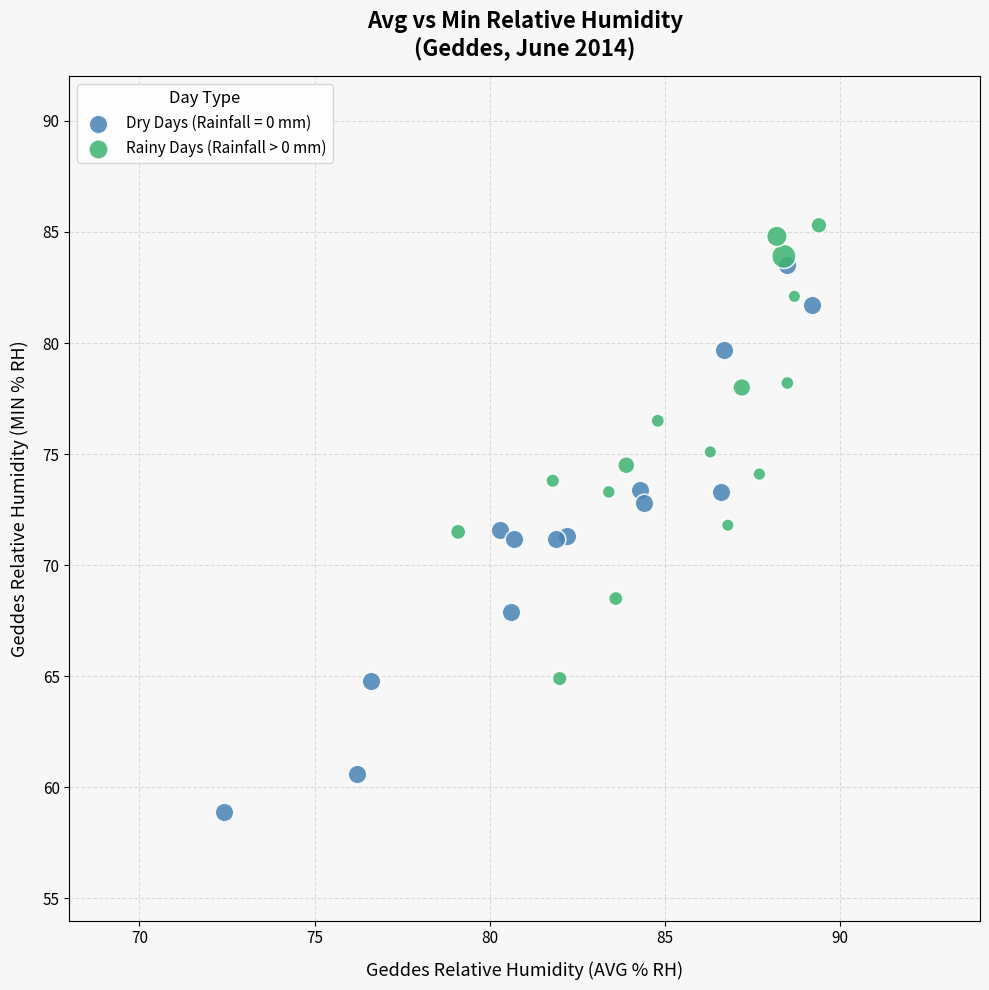

Which series contains the highest Y value?

Rainy Days (Rainfall > 0 mm)